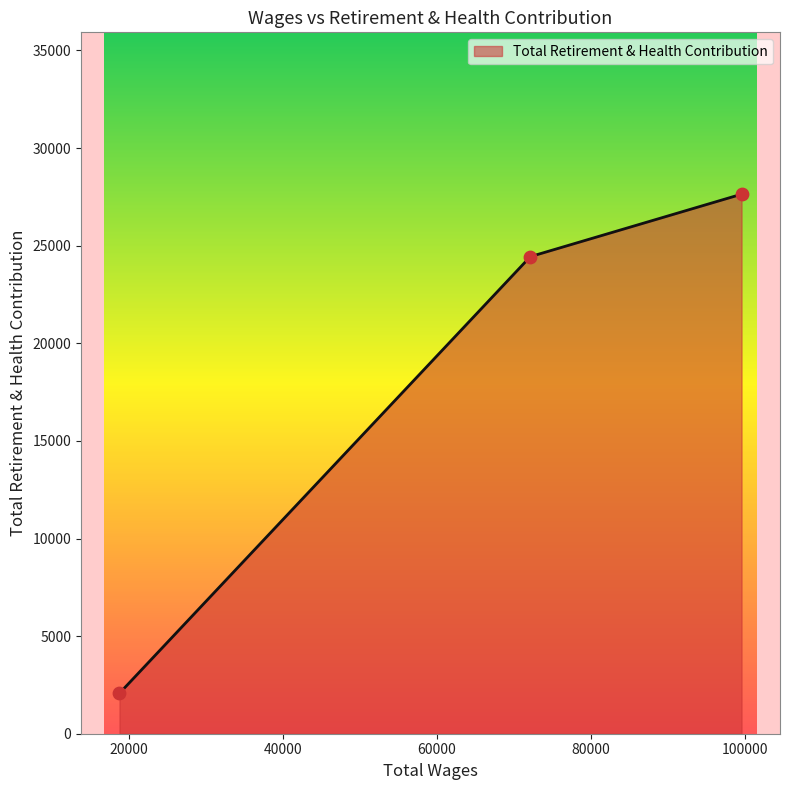

Approximately how many times larger is the value at 99603.0 compared to 72149.0?

1.1